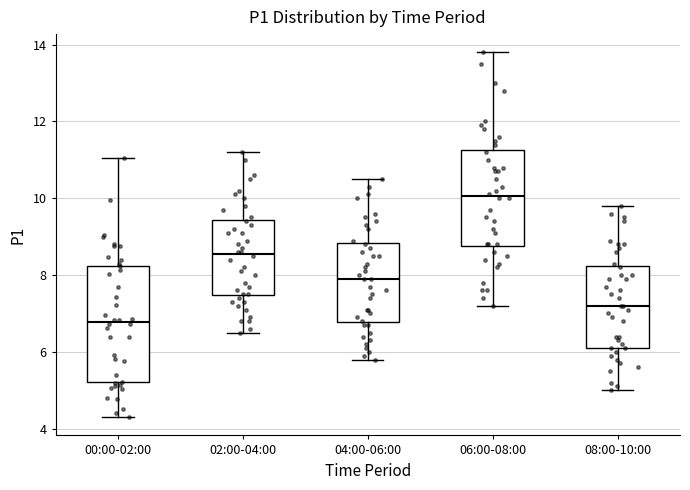

Which box has the highest median line?

06:00-08:00